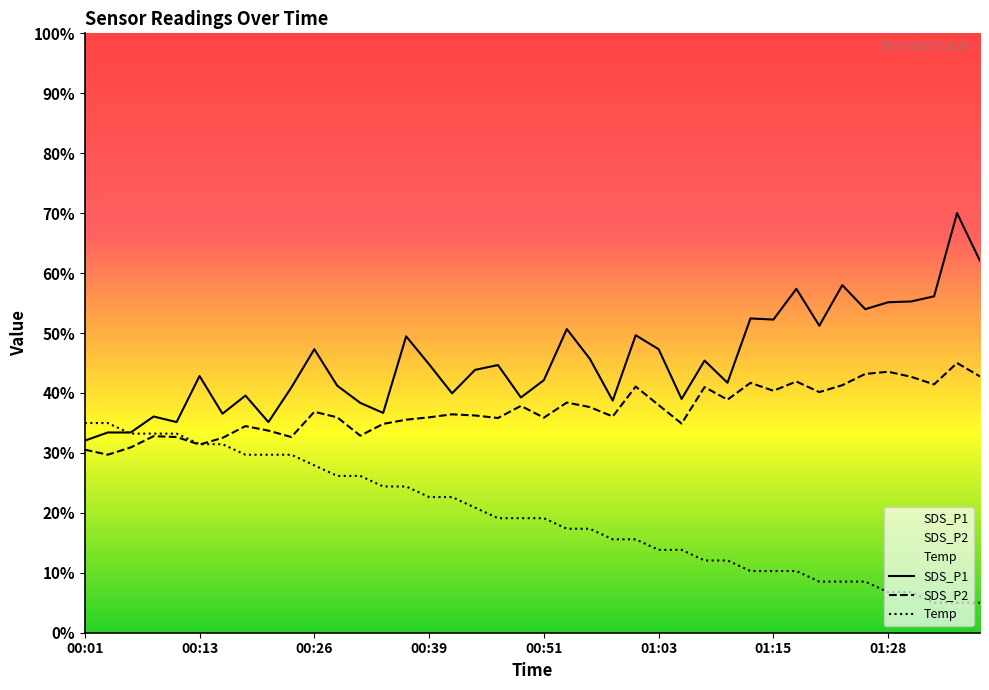

At how many categories does at least one series exceed 49?

14